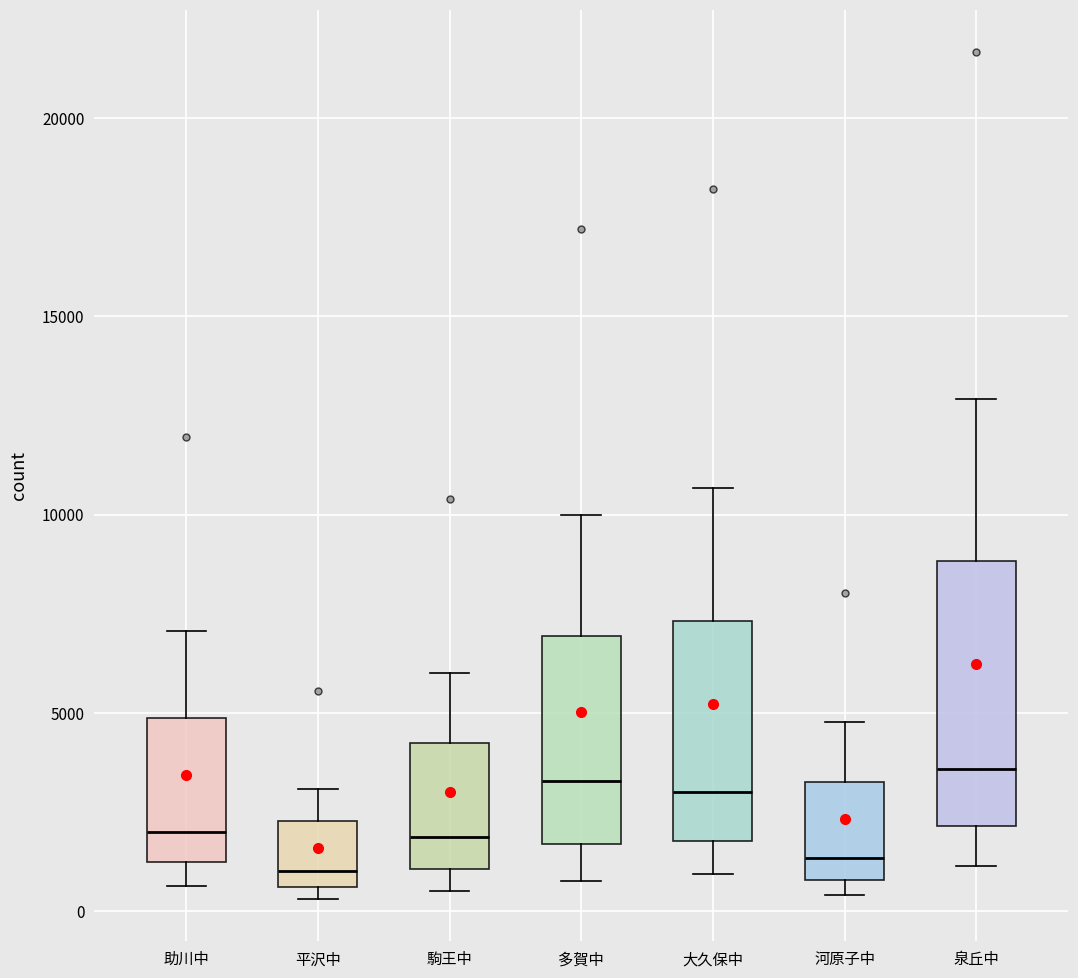

Reading left to right, transcribe this box plot: for each box, give where its median line is, the range the box spans, and where its two whiskers end, as read against the y-axis. The values are not printed on the chart, so give them approximately, as read against the axis.

助川中: median 2000, box 1000 to 5000, whiskers 500 to 7000
平沢中: median 1000, box 500 to 2500, whiskers 500 (just below the box's lower edge) to 3000
駒王中: median 2000, box 1000 to 4000, whiskers 500 to 6000
多賀中: median 3500, box 1500 to 7000, whiskers 1000 to 10000
大久保中: median 3000, box 2000 to 7500, whiskers 1000 to 10500
河原子中: median 1500, box 1000 to 3500, whiskers 500 to 5000
泉丘中: median 3500, box 2000 to 9000, whiskers 1000 to 13000